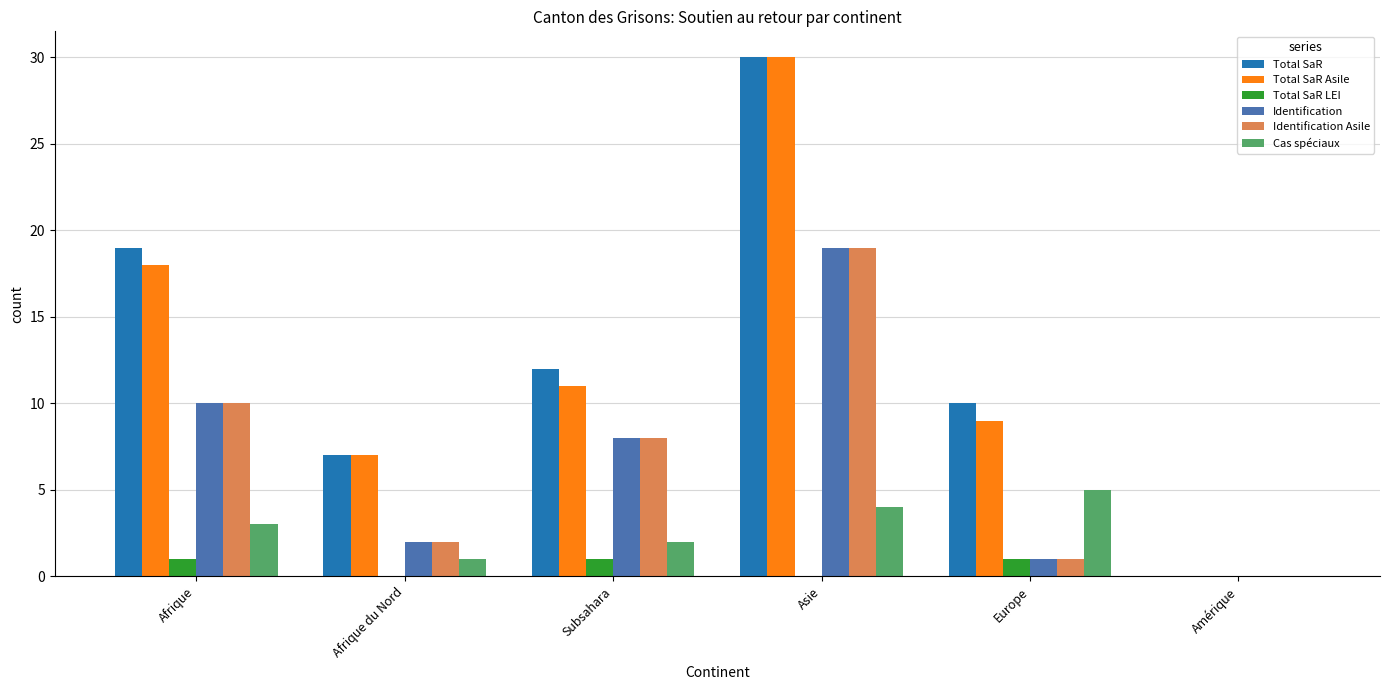

At which category is the sum across all series the highest?

Asie